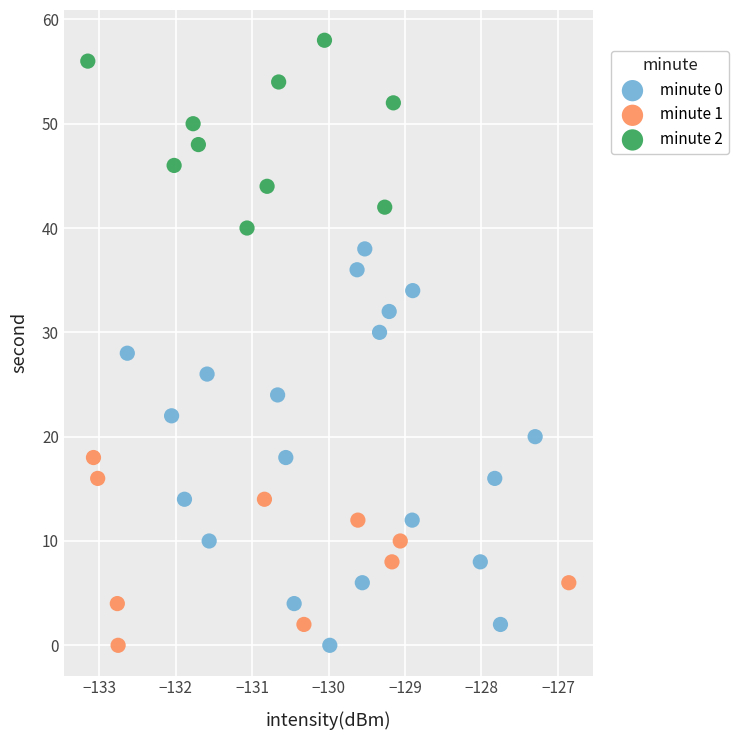

Which series contains the highest Y value?

minute 2